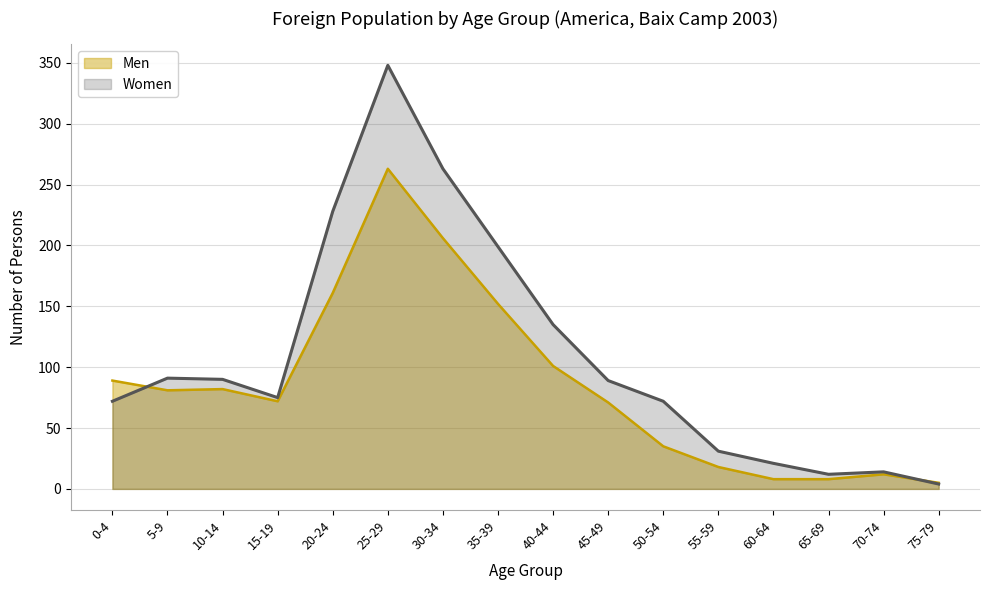

What is the minimum value shown in the chart?

4